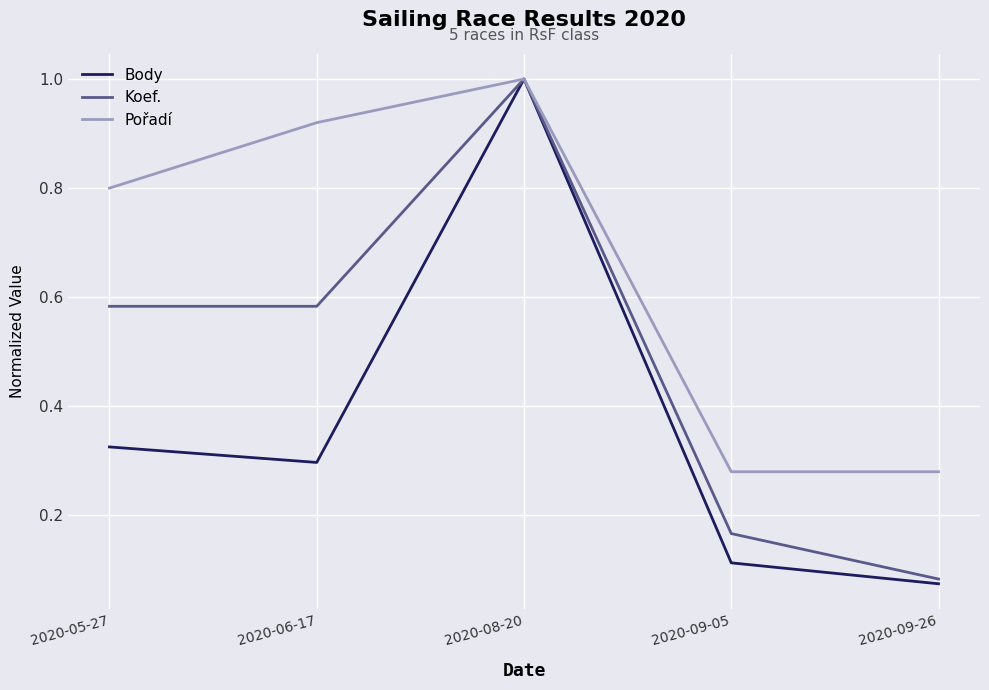

Rank the series by their average value, from lowest to highest.

Body, Koef., Pořadí